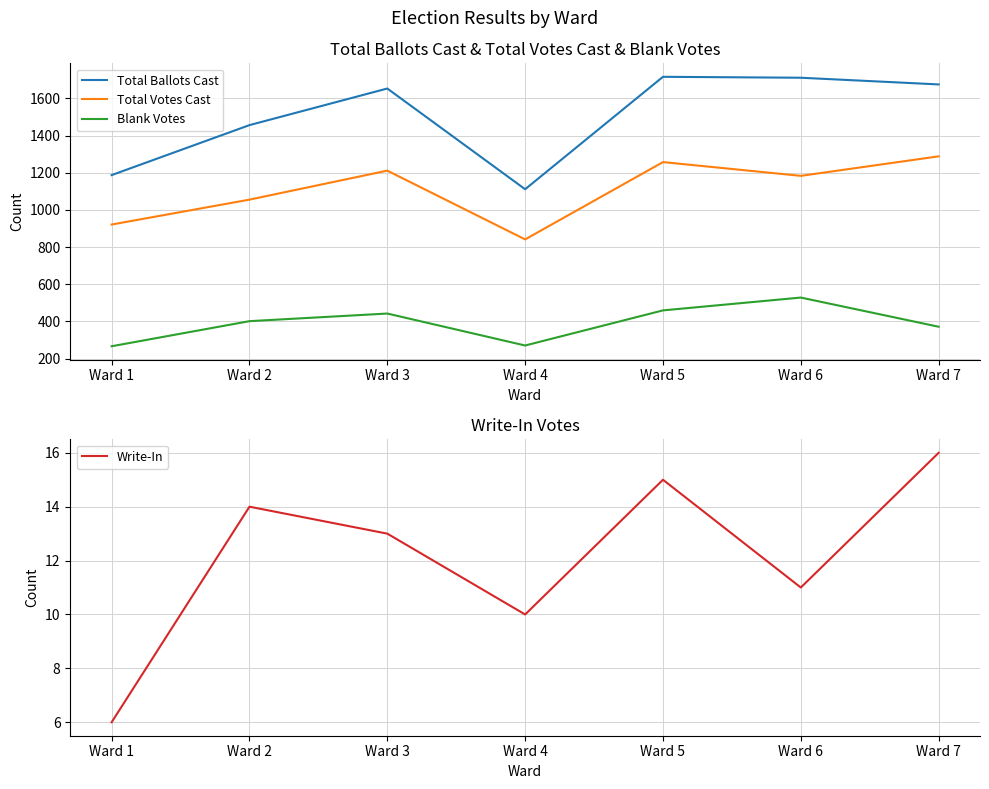

True or false: Blank Votes and Total Votes Cast intersect in this chart.

False